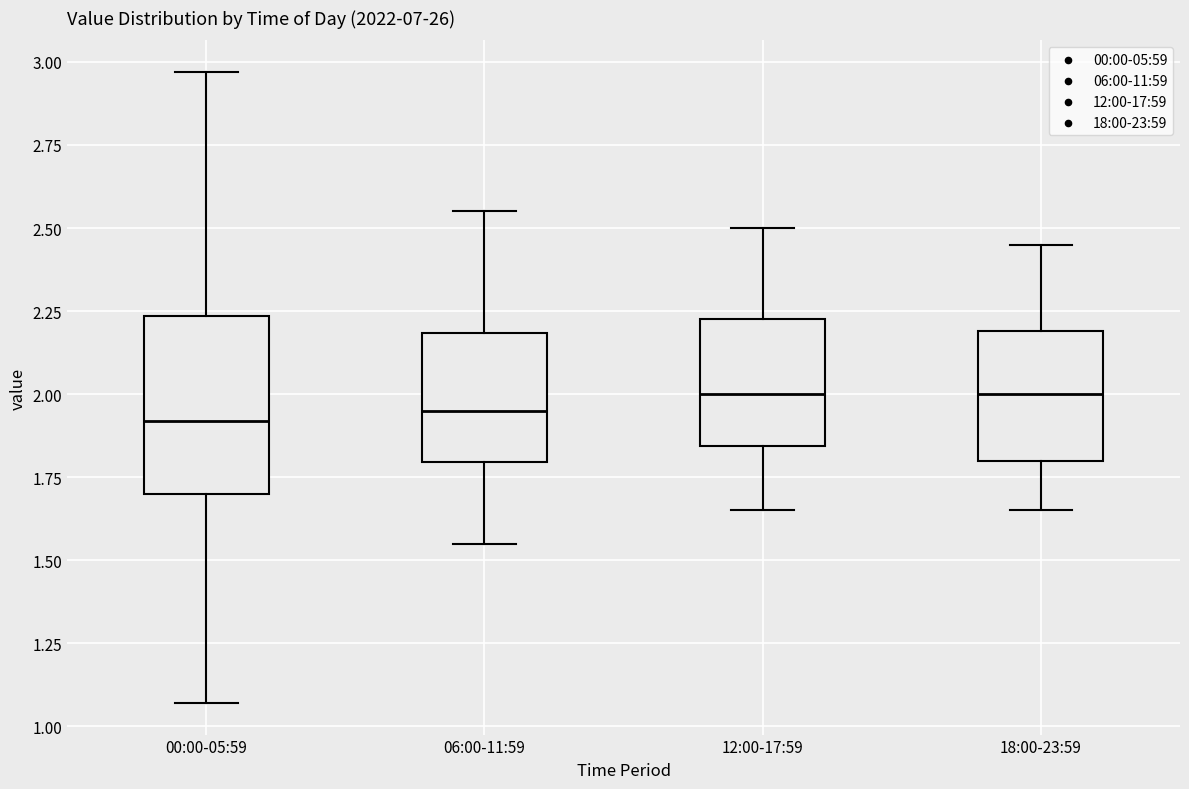

Which box is the tallest, from its lower edge to its upper edge?

00:00-05:59